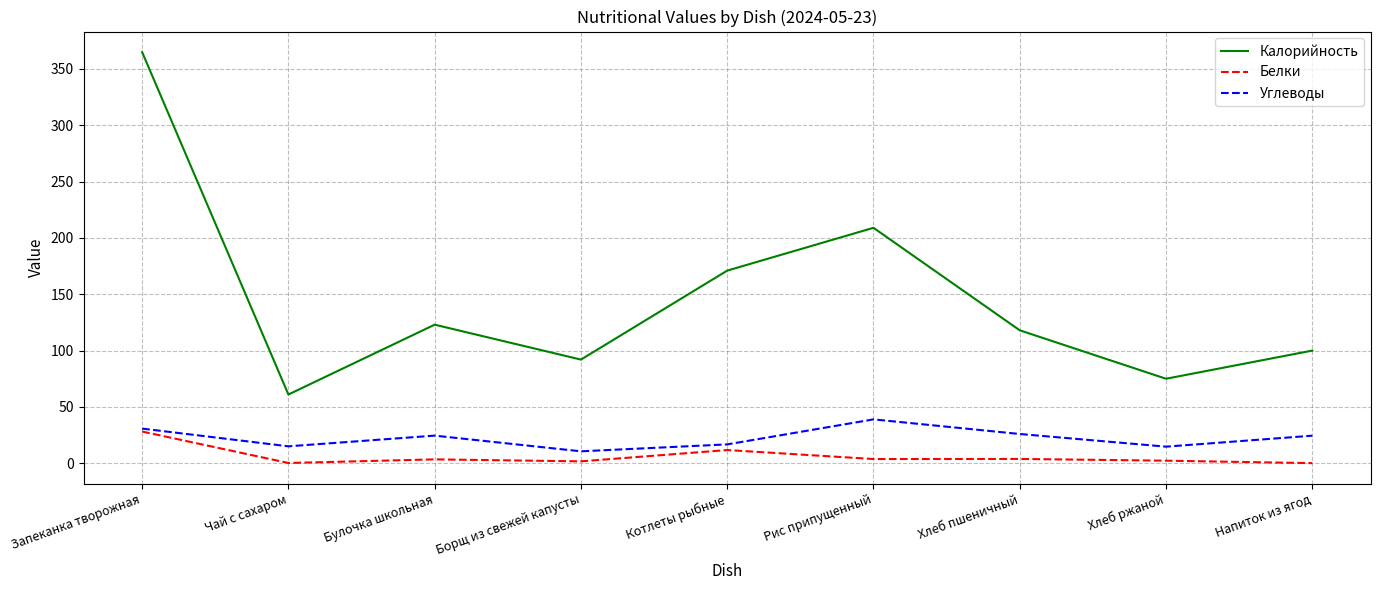

At Напиток из ягод, list the series in order from smallest to largest.

Белки, Углеводы, Калорийность